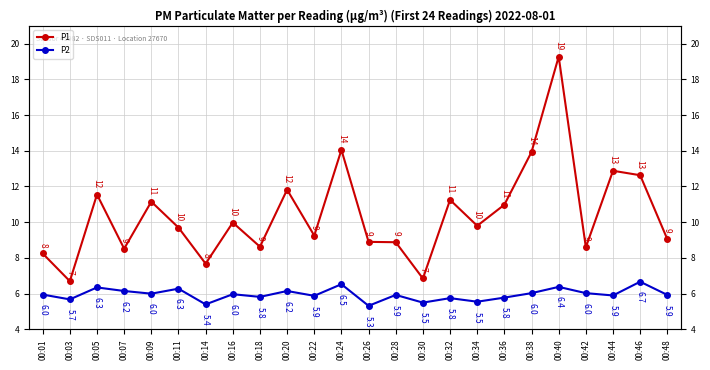

How many lines are shown in the chart?

2